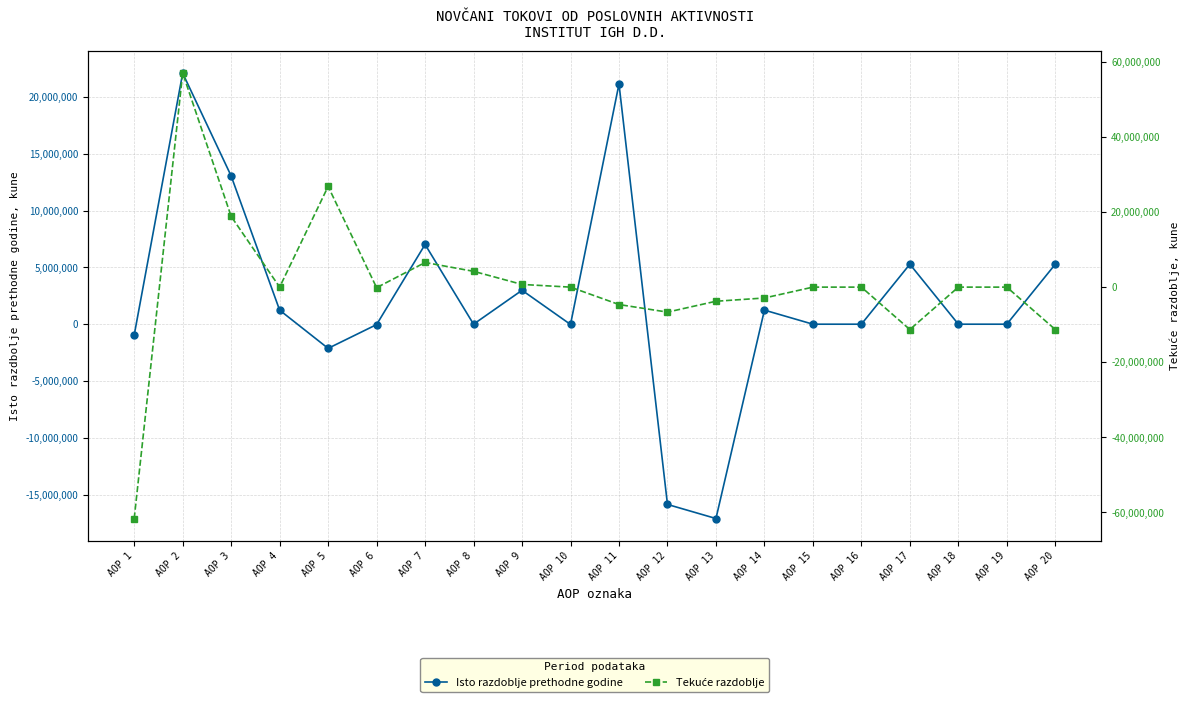

How many values in the Tekuće razdoblje series are below 0?

8